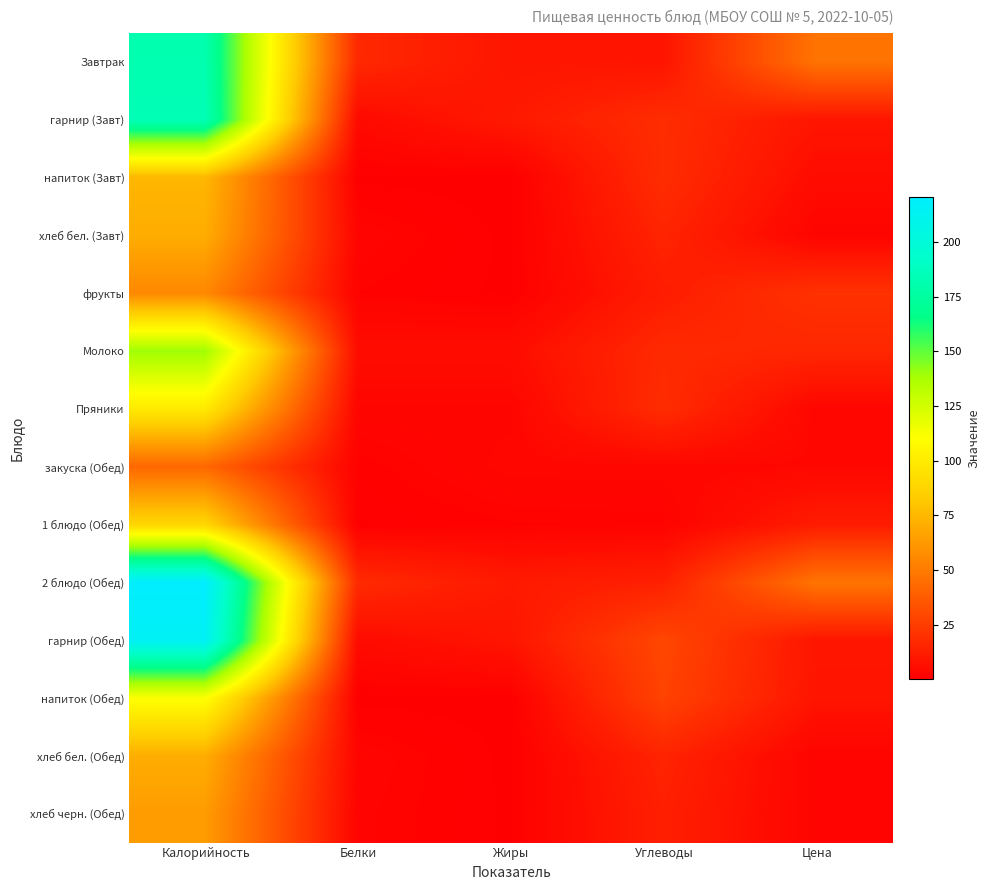

What is the greatest value displayed?

220.8